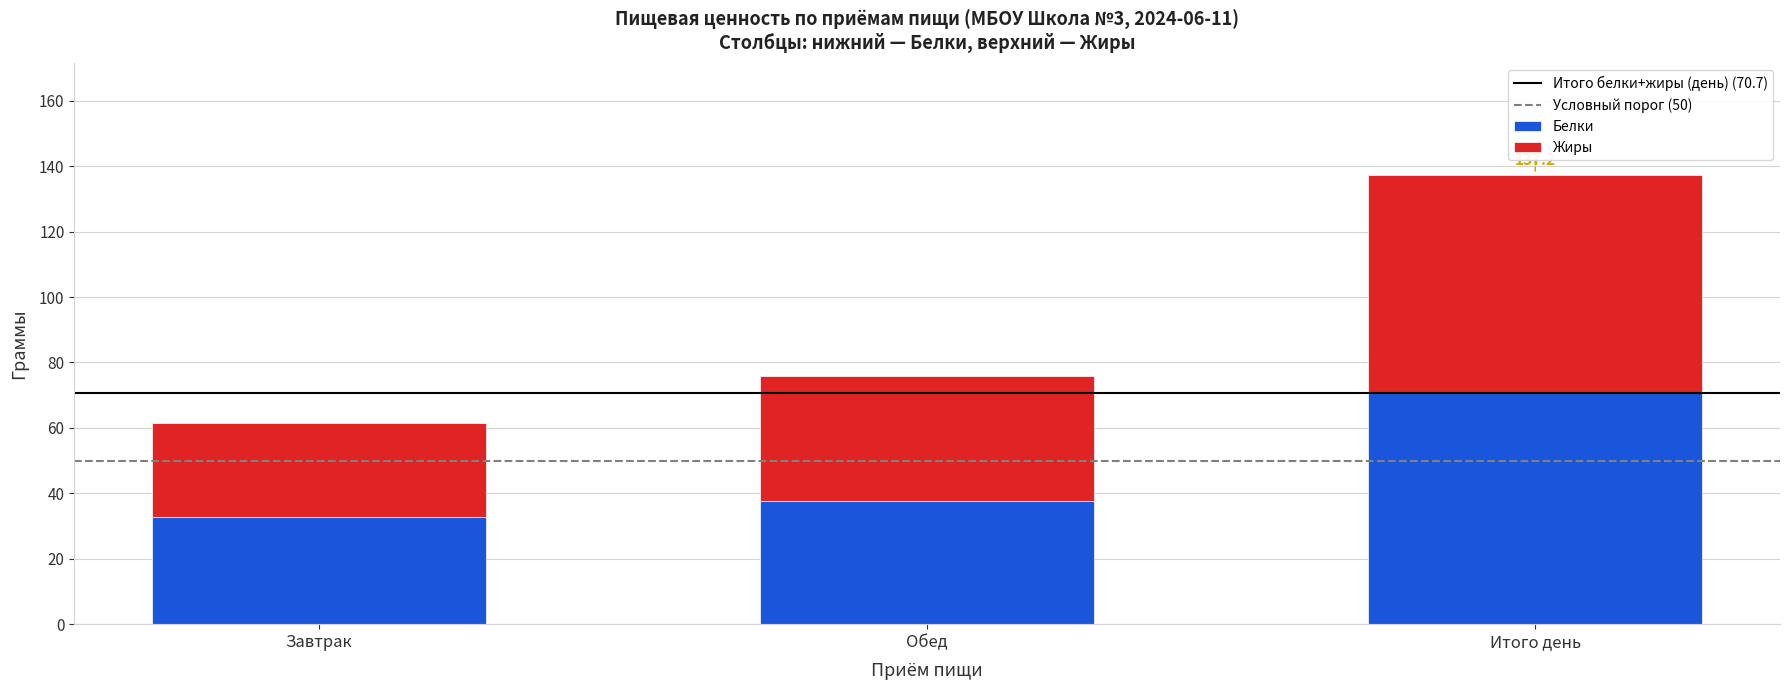

Reading left to right, list the values for the Белки series.

32.9	37.8	70.7